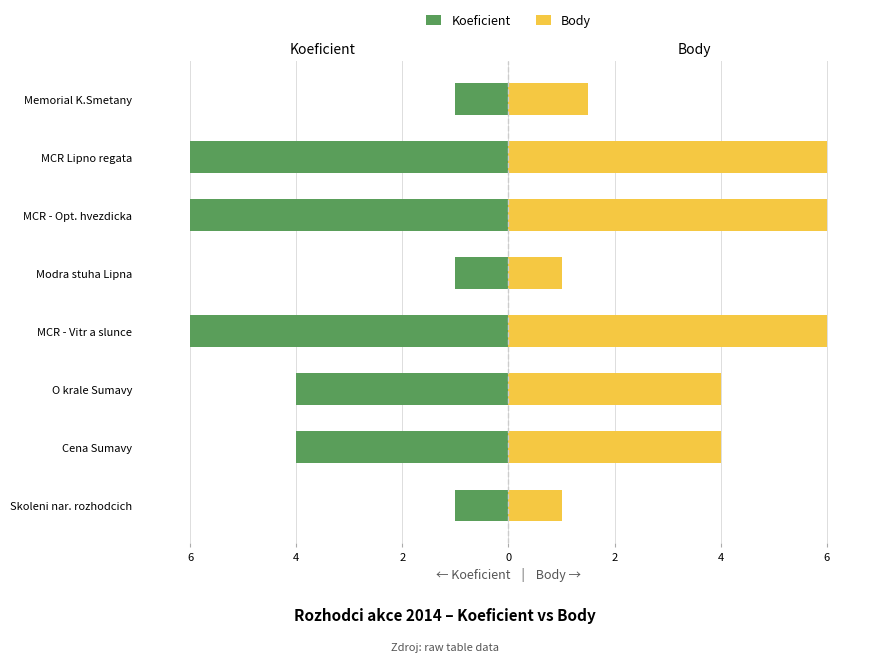

What is the value of the Koeficient bar at the 2nd from the left?

-4.0